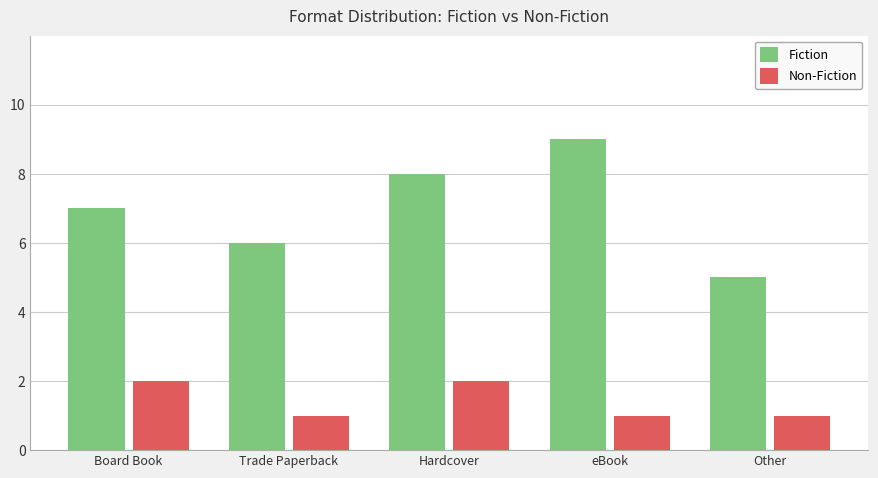

The Fiction series shows 6 at Trade Paperback. True or false?

True